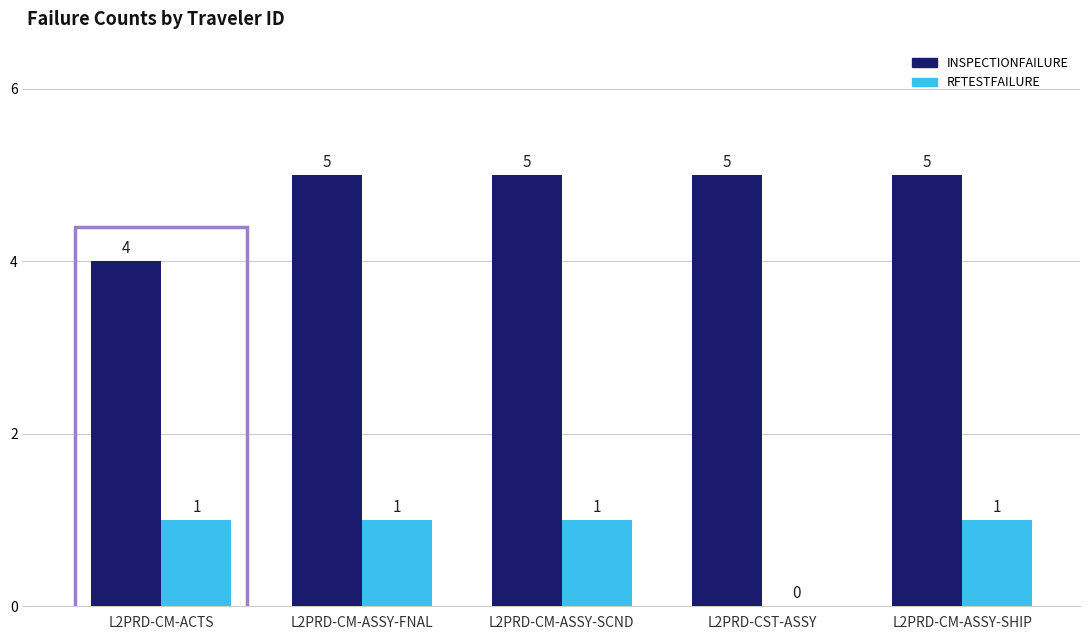

Between L2PRD-CM-ASSY-SCND and L2PRD-CST-ASSY, which series saw the biggest shift?

RFTESTFAILURE